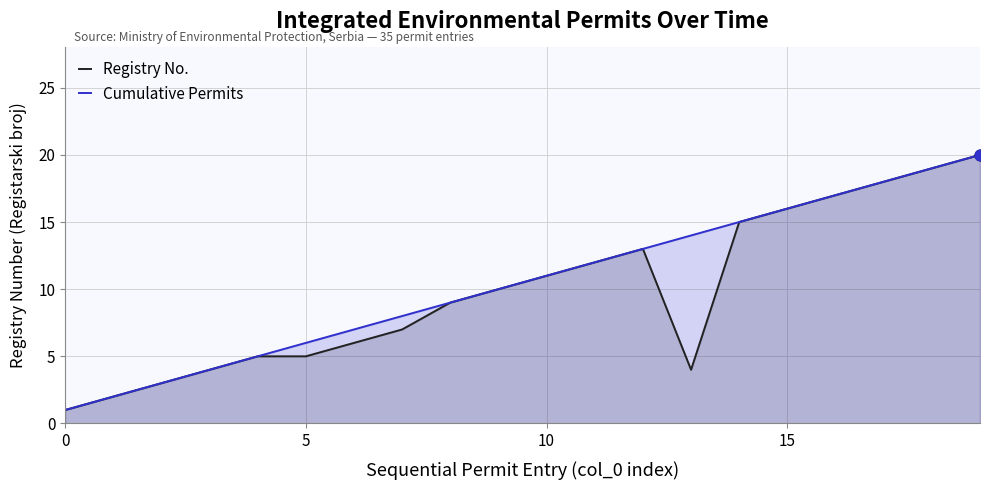

What are all the series names shown in the legend?

Registry No., Cumulative Permits